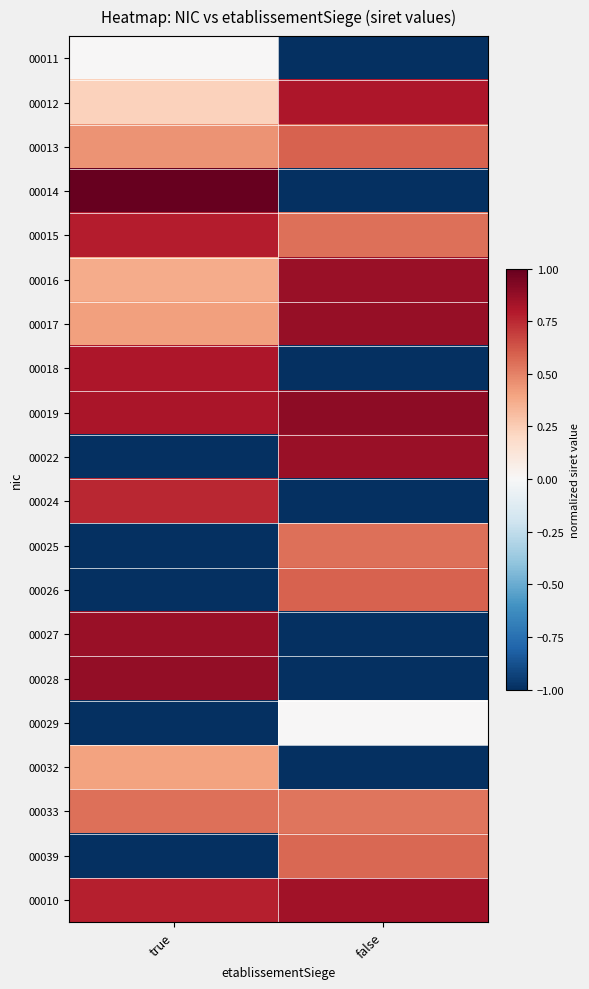

Which category has the lowest value across all series?

false